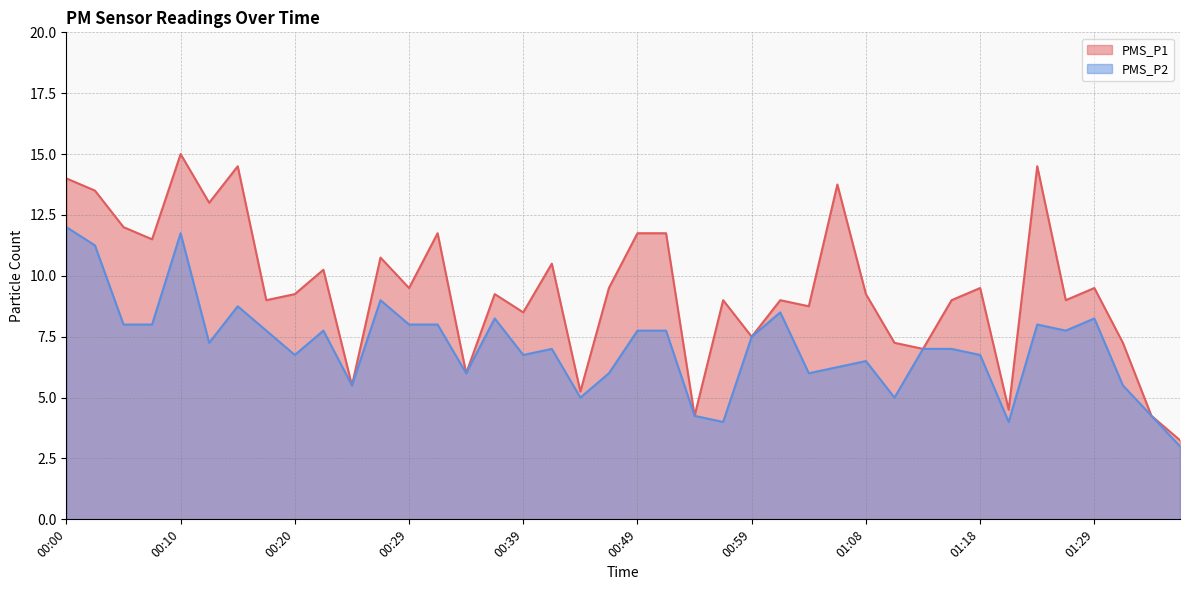

What is the label of the 8th point from the right?

01:18